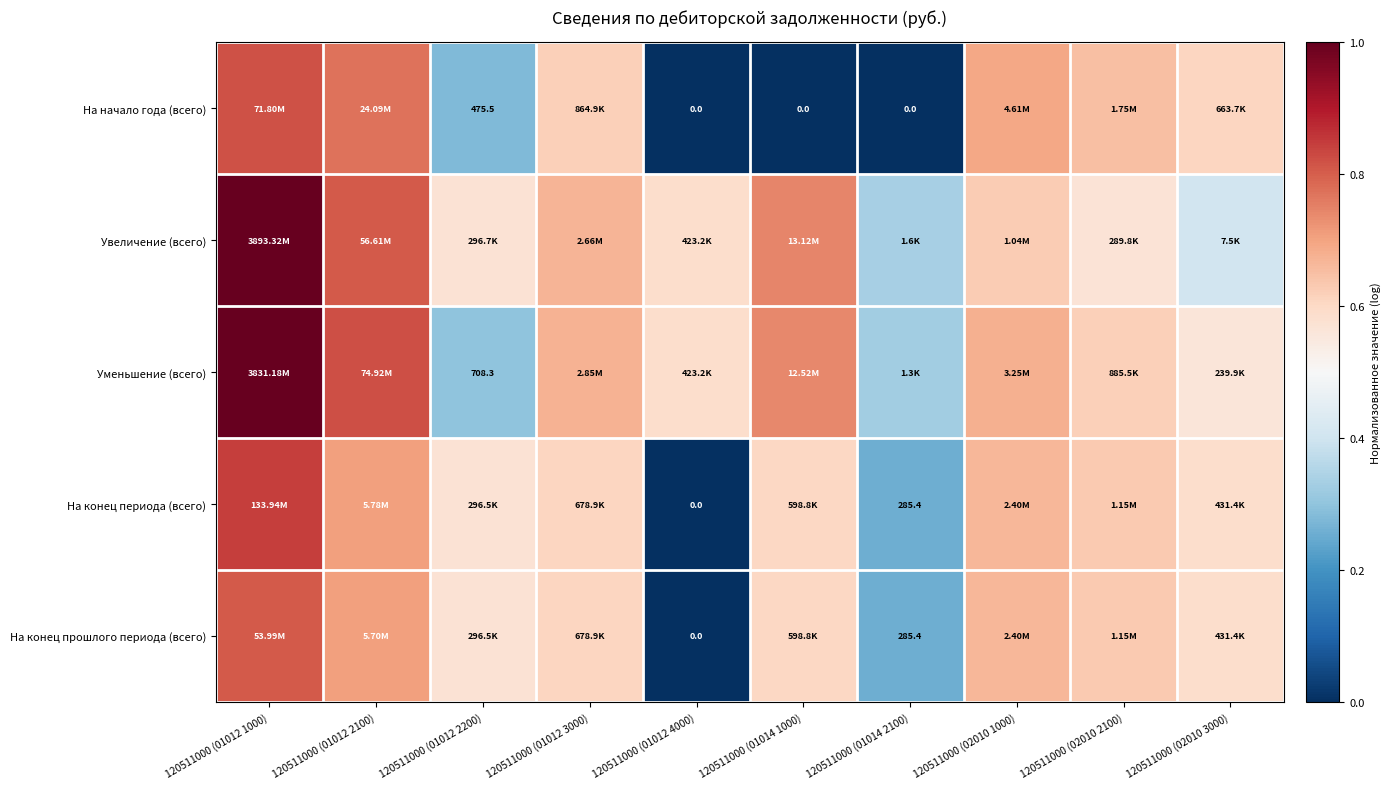

The На конец периода (всего) series shows 0.3 at 120511000 (02010 1000). True or false?

False